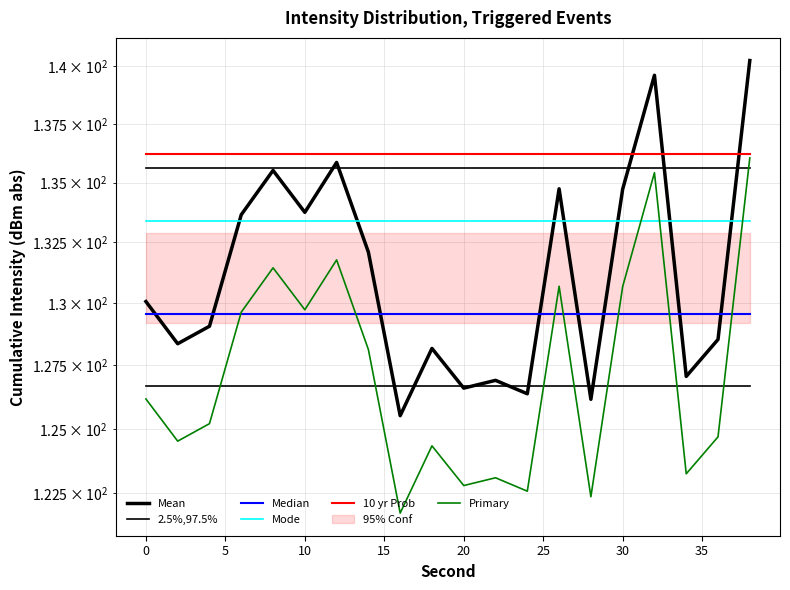

How many lines are shown in the chart?

6